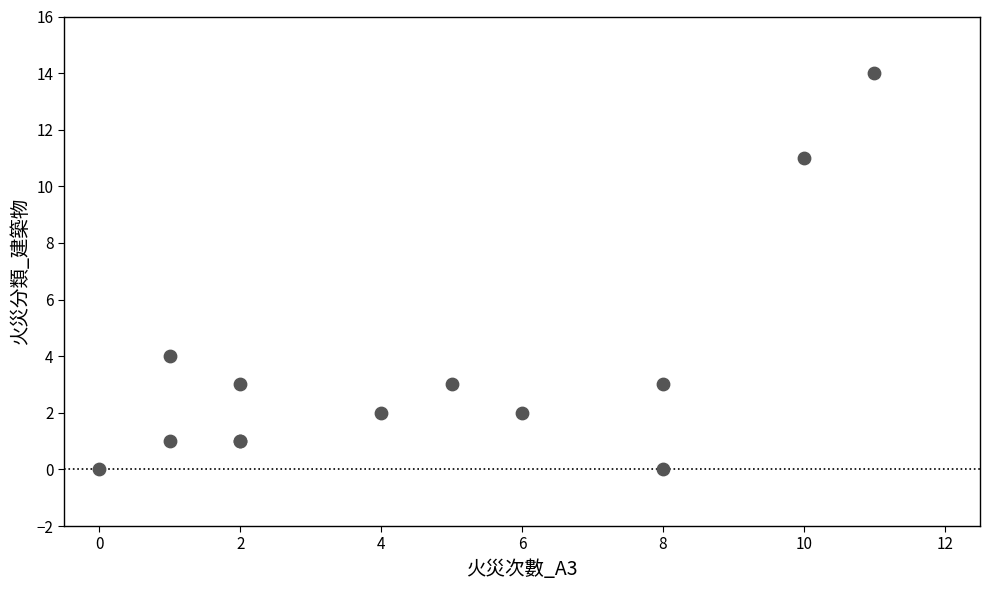

What Y value in the scatter plot is closest to 7?

4